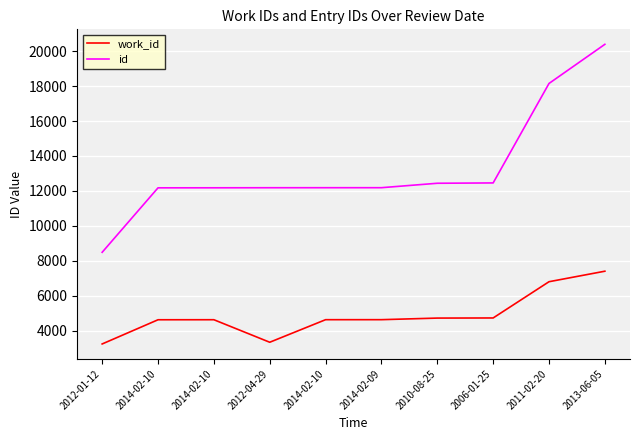

Which series changed the most between 2014-02-10 and 2011-02-20?

id